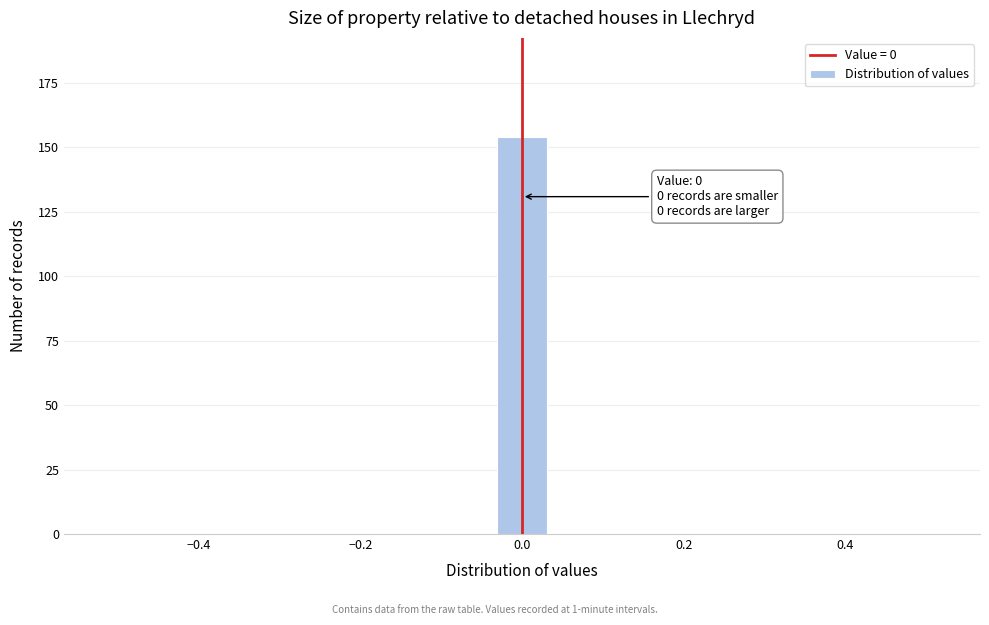

Around what value on the x-axis is the tallest bar? Give the approximate position of its centre, as read against the axis.

0.00